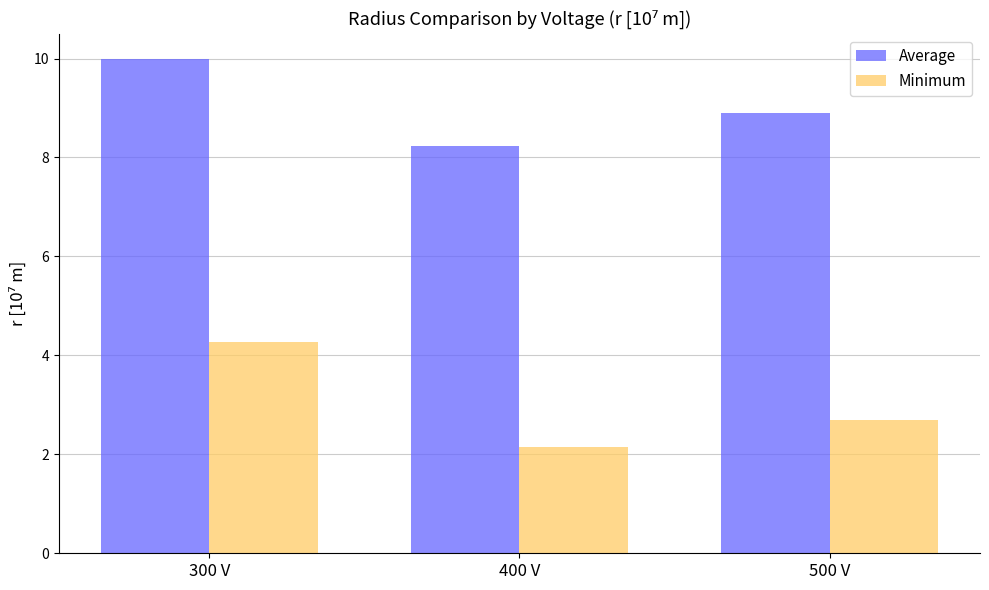

List the series in order of their peak value, lowest first.

Minimum, Average